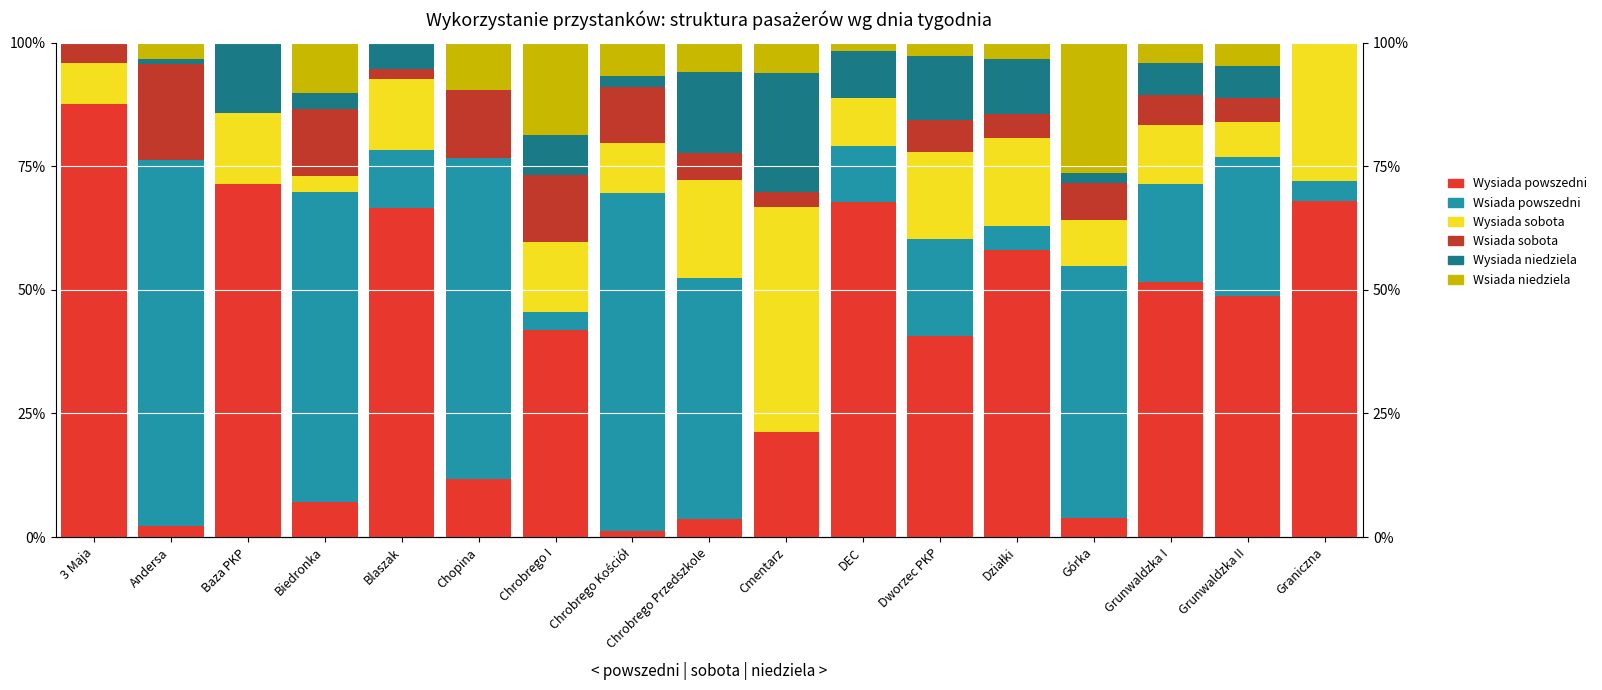

At which category does the chart reach its peak across all series?

3 Maja